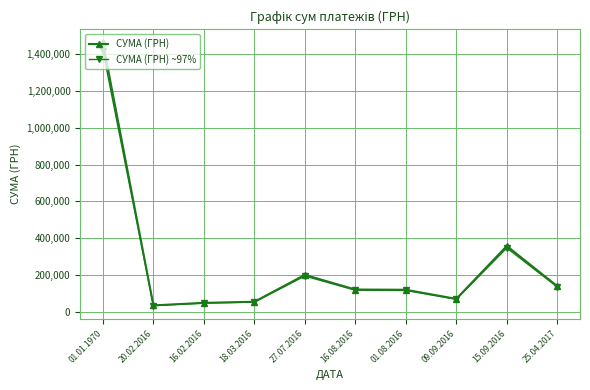

What are all the series names shown in the legend?

СУМА (ГРН), СУМА (ГРН) ~97%